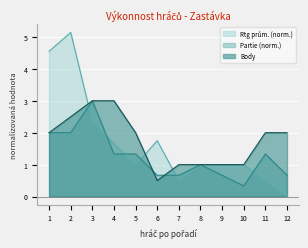

What is the approximate value of Body at 7?

1.0